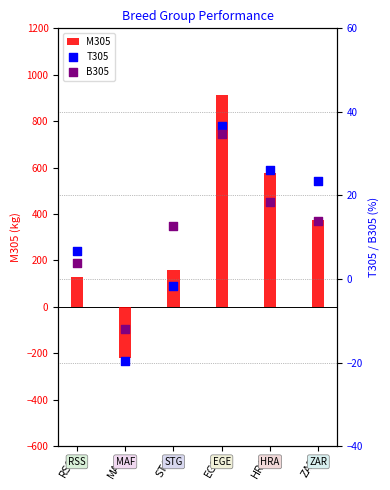

At how many categories does at least one series exceed -107?

6